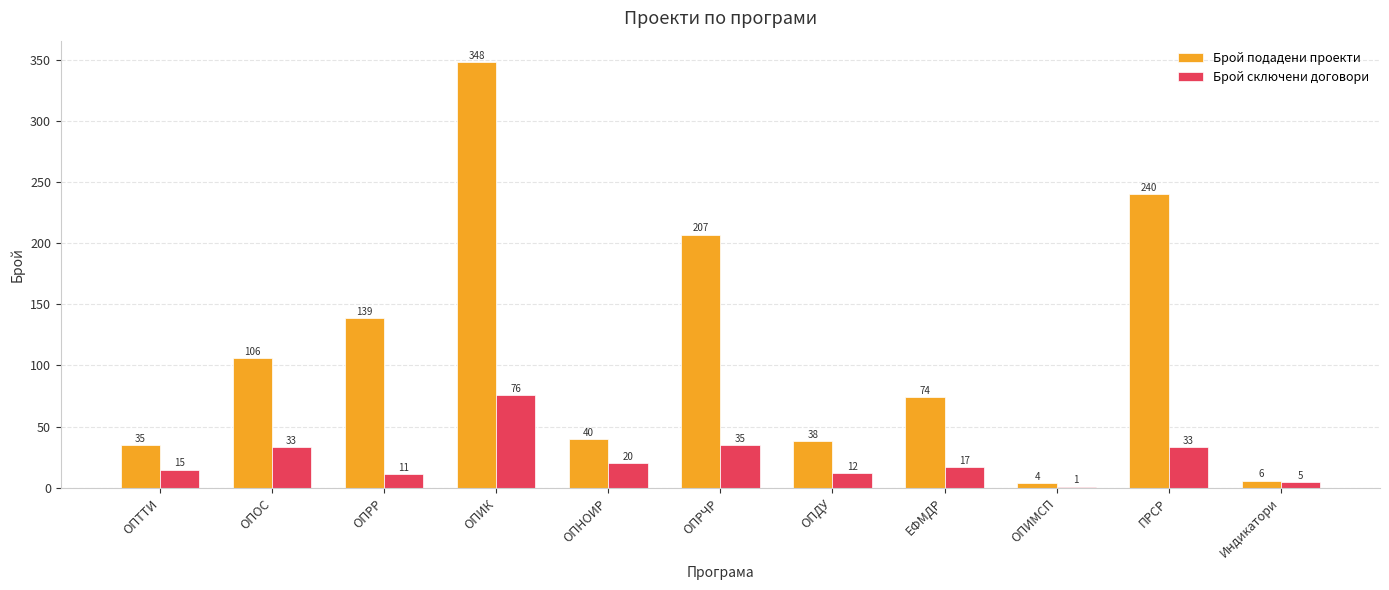

At which category does the chart reach its peak across all series?

ОПИК